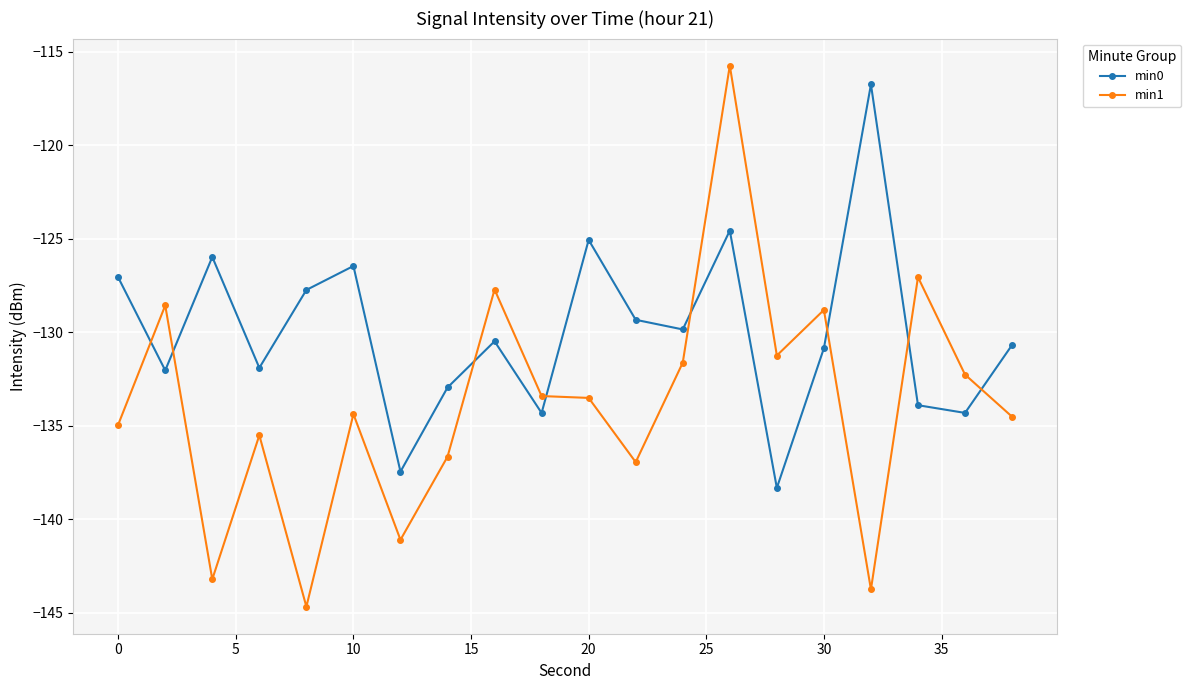

What is the smallest value displayed?

-144.7